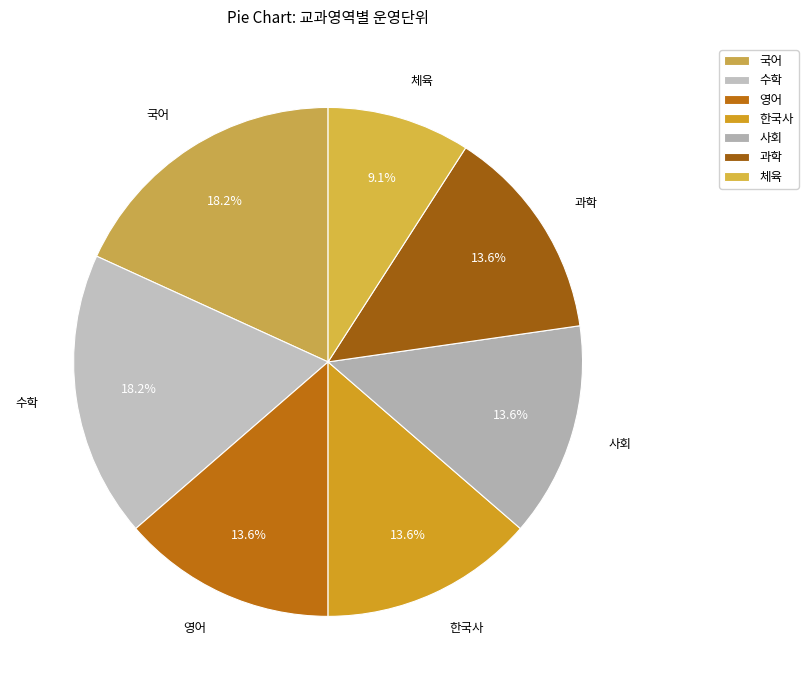

Does 국어 represent more than half of the total?

No